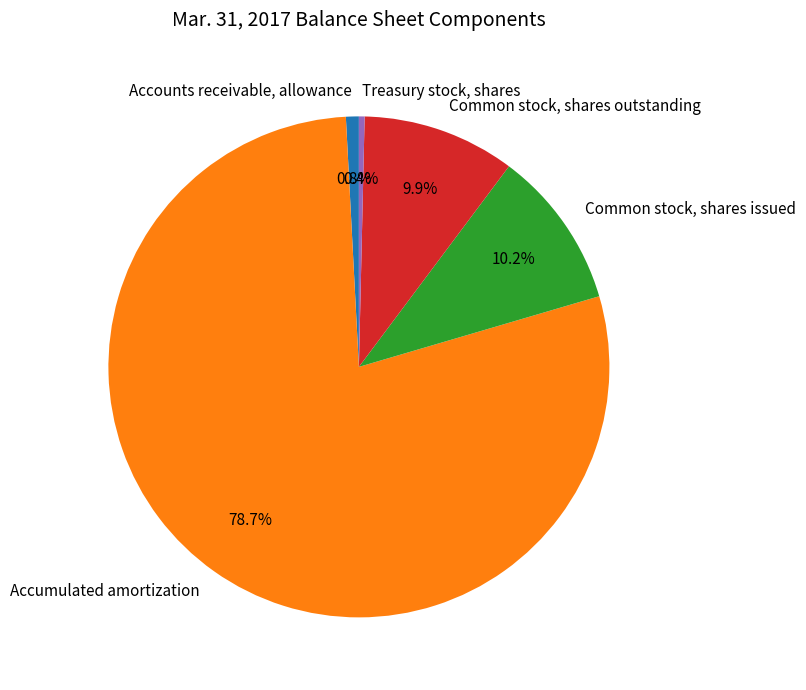

To the nearest percent, what percentage of the pie is Accumulated amortization?

79%